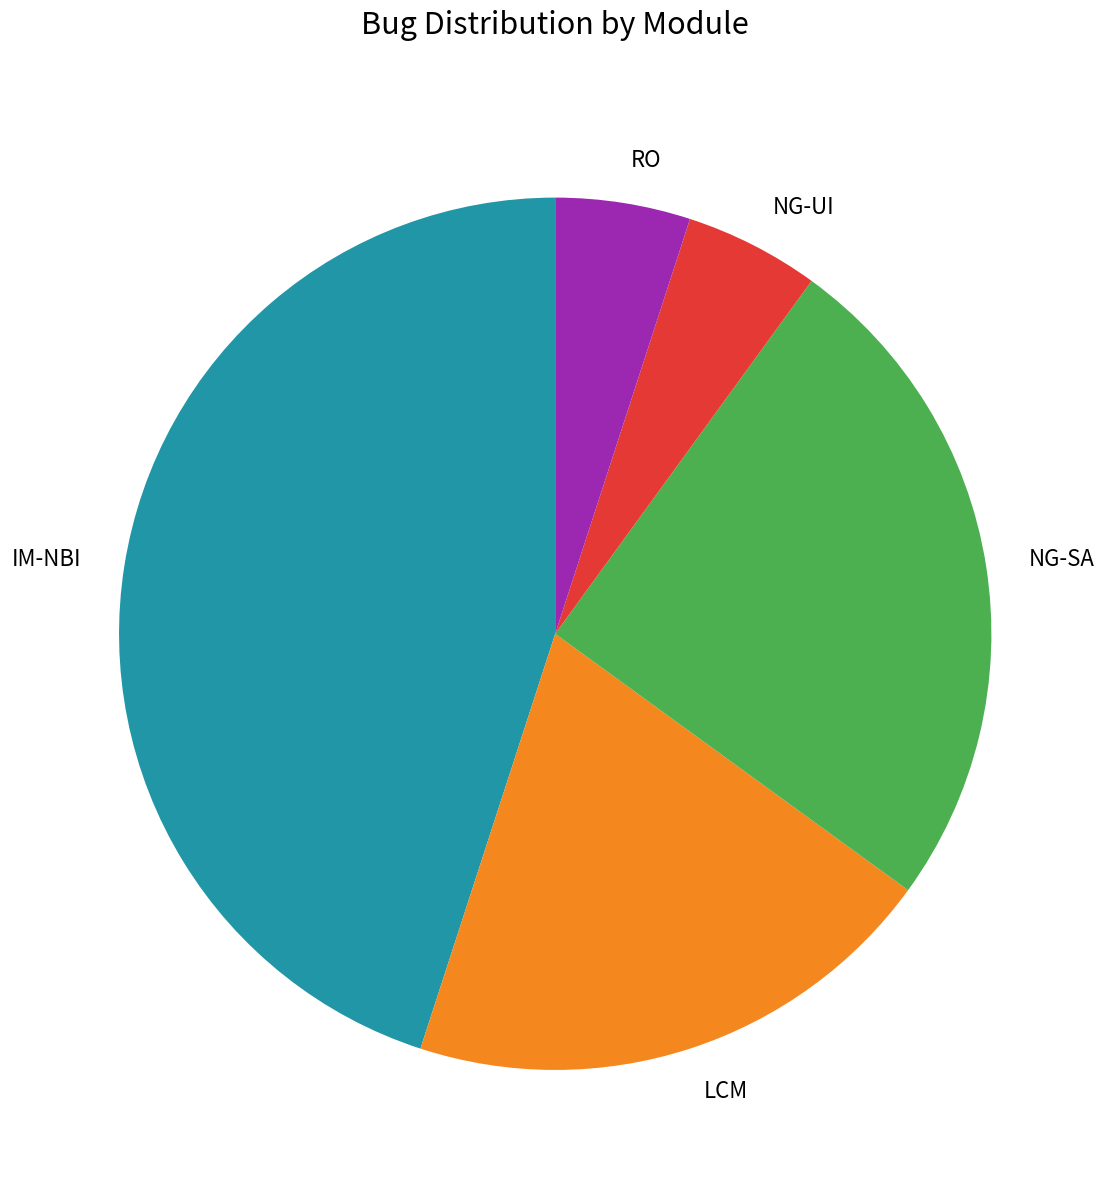

True or false: LCM accounts for 20% of the total.

True